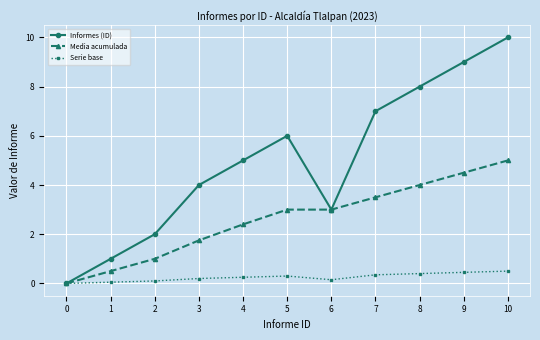

Between 1 and 10, which series saw the biggest shift?

Informes (ID)